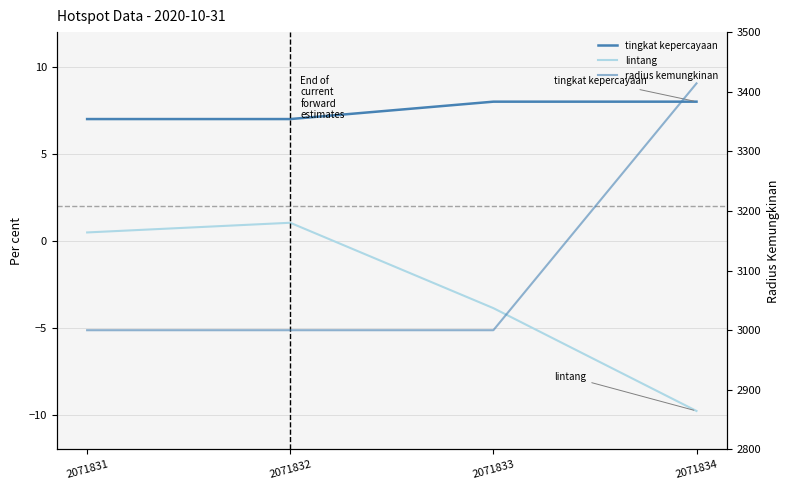

At which label is tingkat kepercayaan closest to 7?

2071831